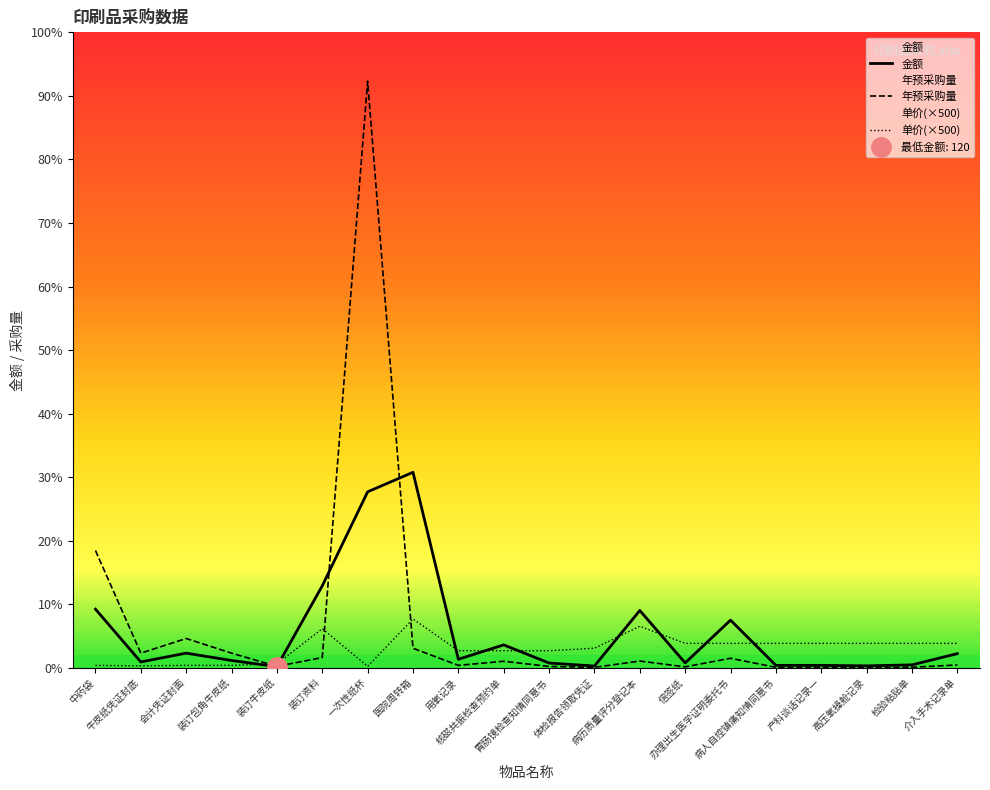

Which series has the largest total across all categories?

年预采购量